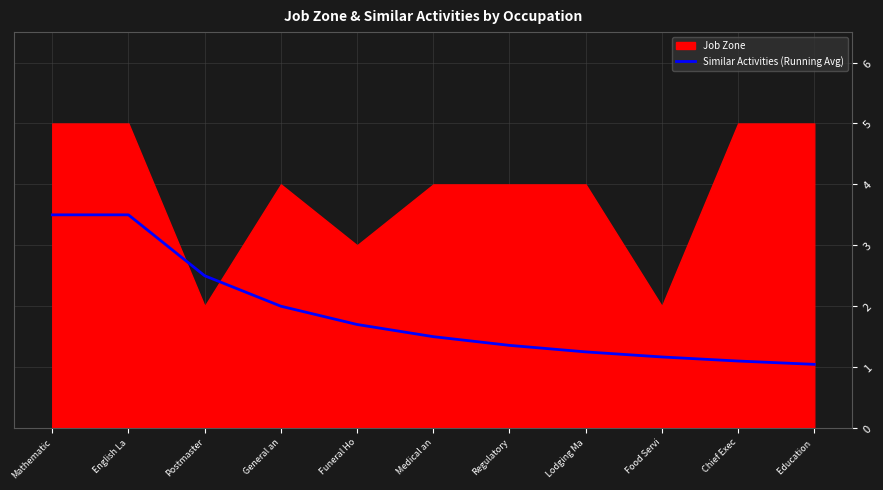

Reading left to right, extract all data points from this chart.

Mathematic=3.5	English La=3.5	Postmaster=2.5	General an=2.0	Funeral Ho=1.7	Medical an=1.5	Regulatory=1.4	Lodging Ma=1.2	Food Servi=1.2	Chief Exec=1.1	Education =1.0